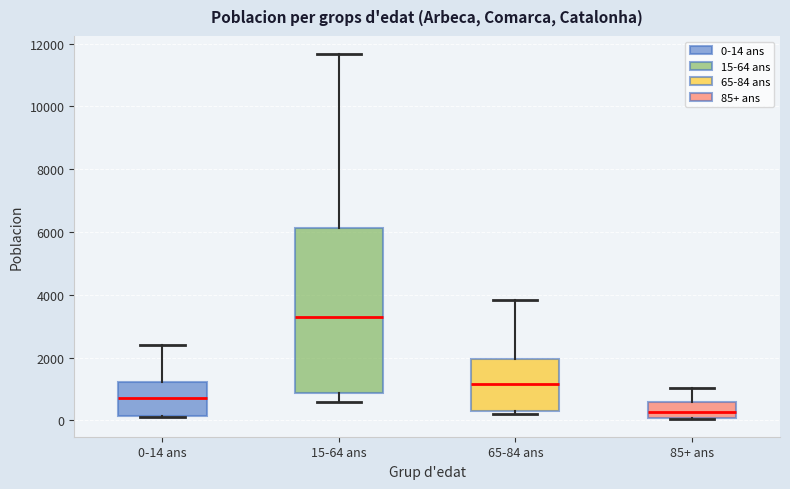

Where does the upper whisker of the box for 85+ ans end on the y-axis? The values are not printed on the chart, so give them approximately, as read against the axis.

1000